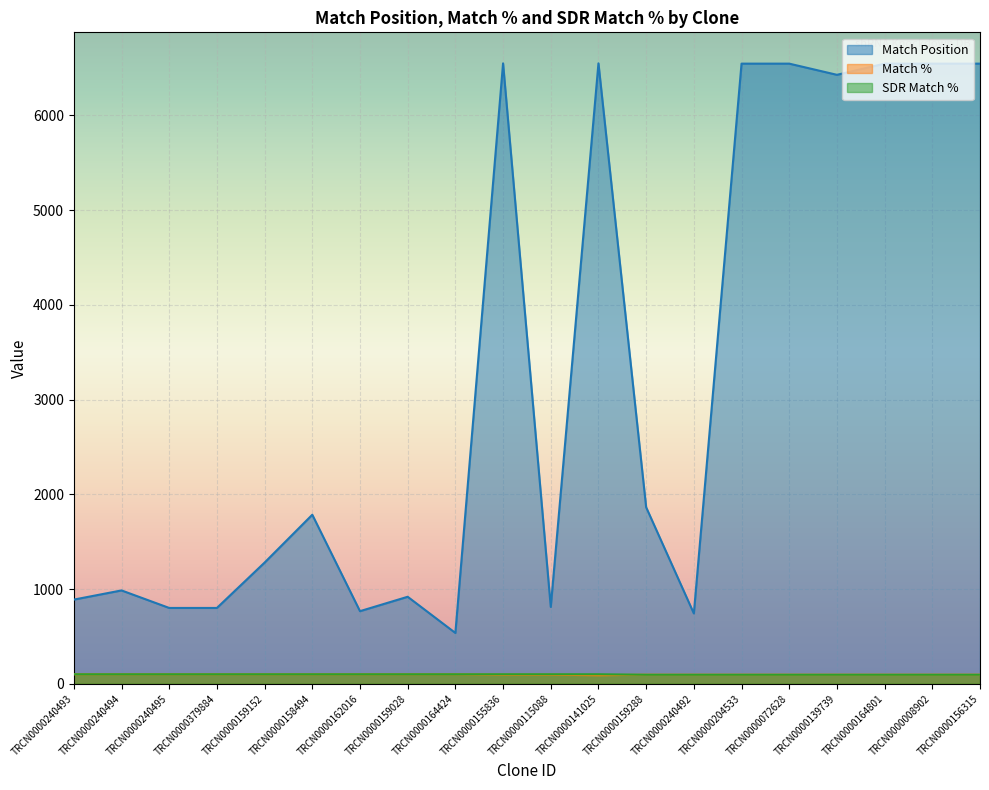

Reading right to left, what are all the values shown in this chart?

Match Position: 6546	6546	6546	6428	6546	6546	742	1863	6549	811	6549	536	918	766	1784	1279	800	800	985	888
Match %: 95	95	95	95	95	95	95	95	90	95	95	100	100	100	100	100	100	100	100	100
SDR Match %: 95	95	95	95	95	95	95	95	100	100	100	100	100	100	100	100	100	100	100	100